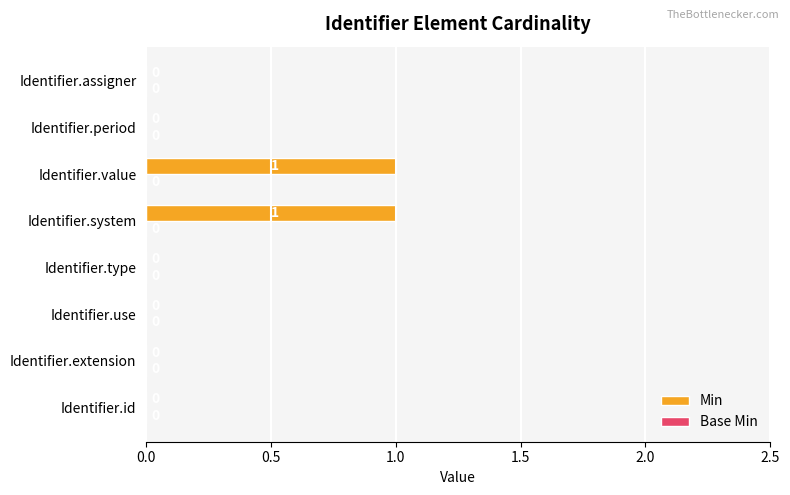

What is the maximum value shown in the chart?

1